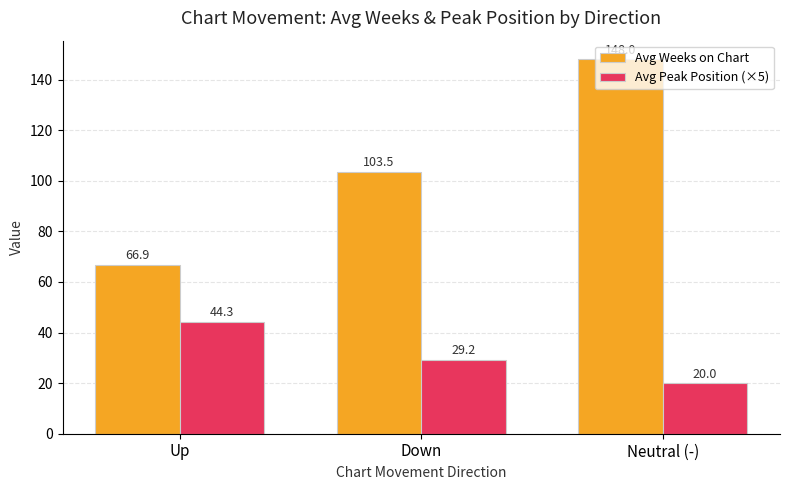

What is the sum of the Avg Peak Position (×5) values at Down and Up?

73.5